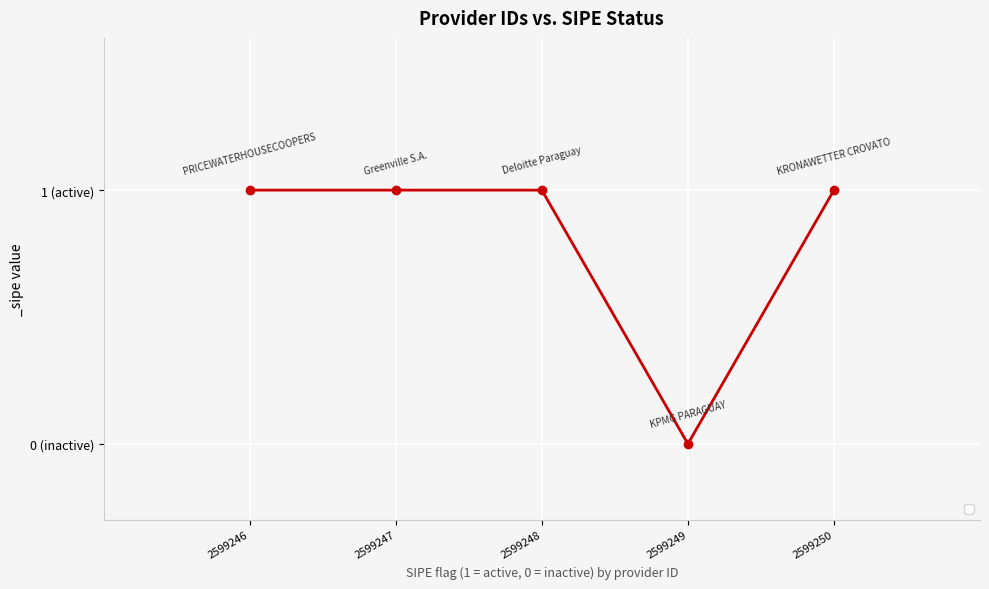

Does the chart have visible grid lines?

Yes